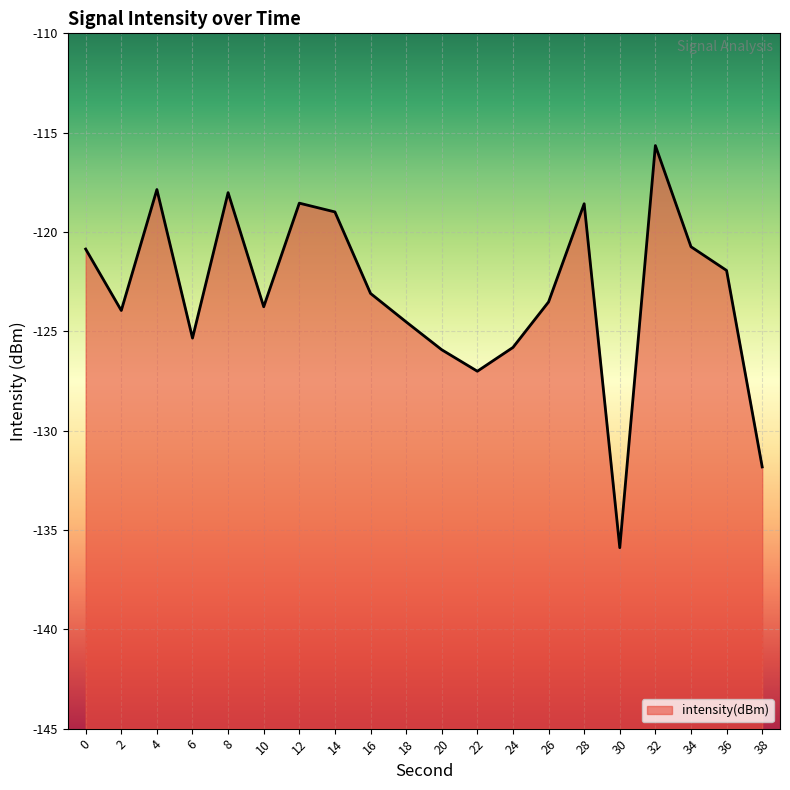

Rank the categories by value from highest to lowest.

32, 4, 8, 12, 28, 14, 34, 0, 36, 16, 26, 10, 2, 18, 6, 24, 20, 22, 38, 30